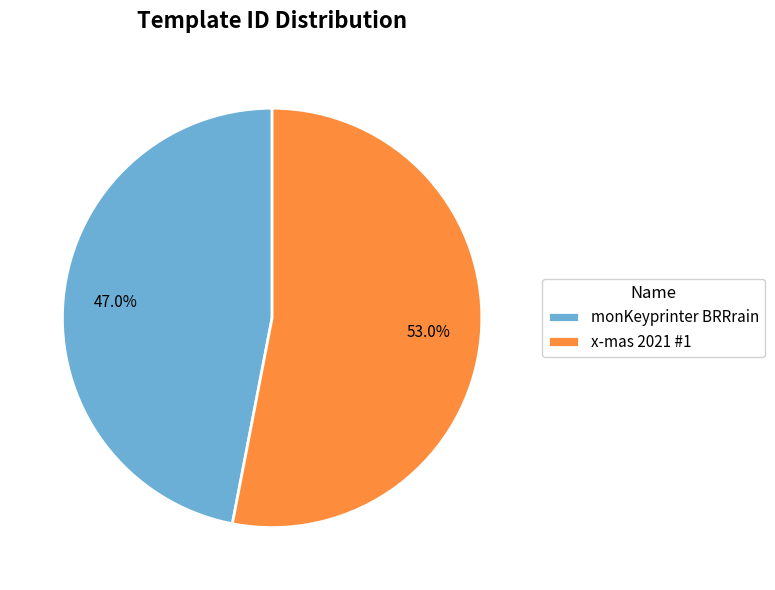

The monKeyprinter BRRrain slice represents 47% of the pie. True or false?

True